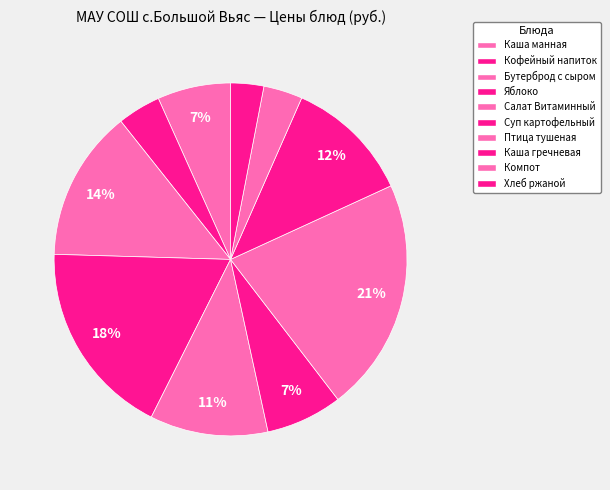

To the nearest percent, what is the average slice percentage?

10%